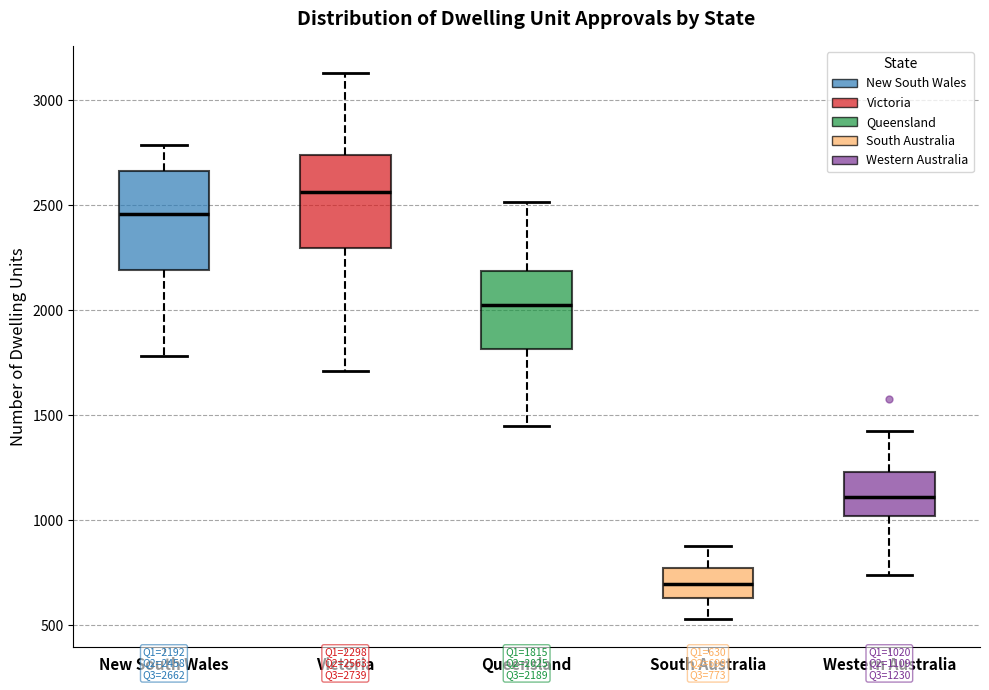

Which box's median line is the highest?

Victoria